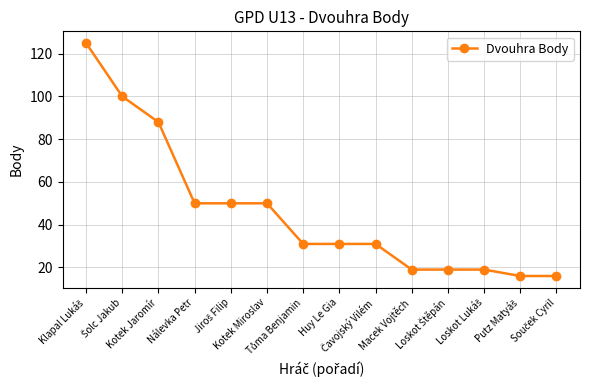

What is the difference between the maximum and second lowest values?

109